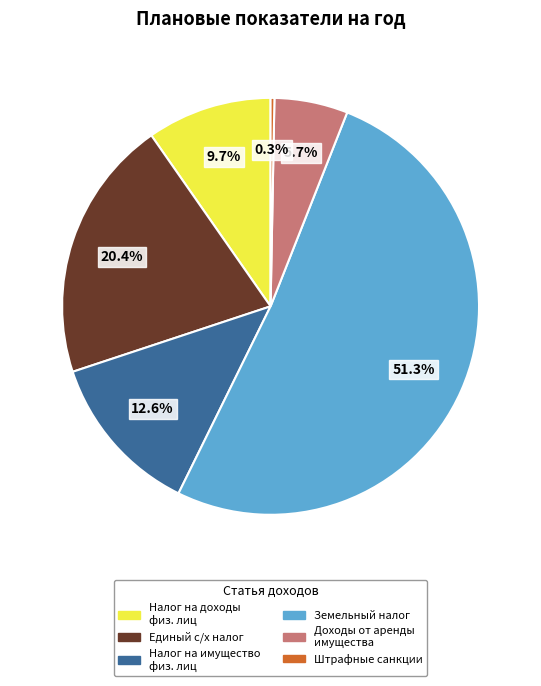

Does any single category account for the majority?

Yes